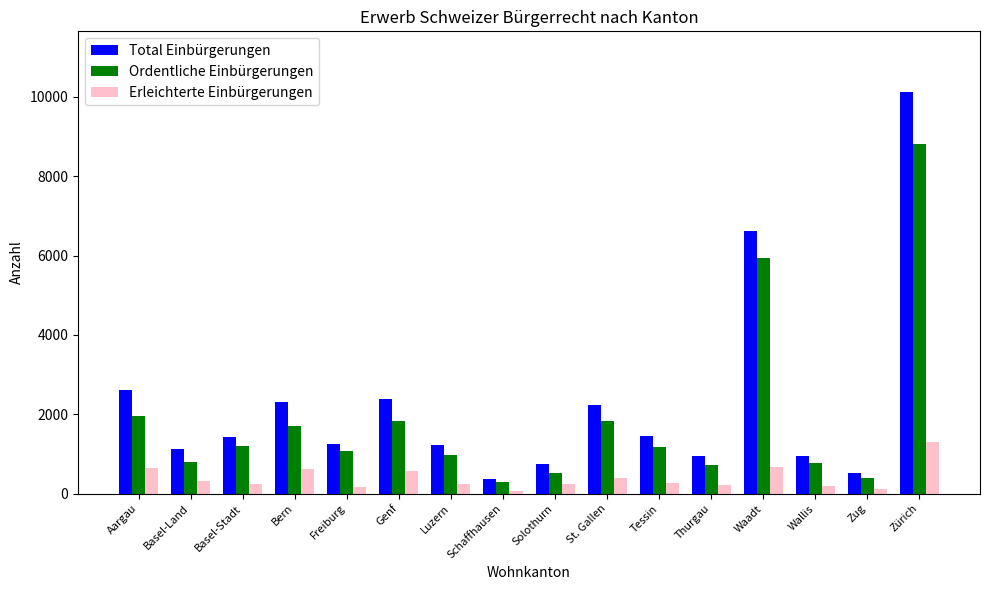

Where is Ordentliche Einbürgerungen nearest to the value 4552?

Waadt